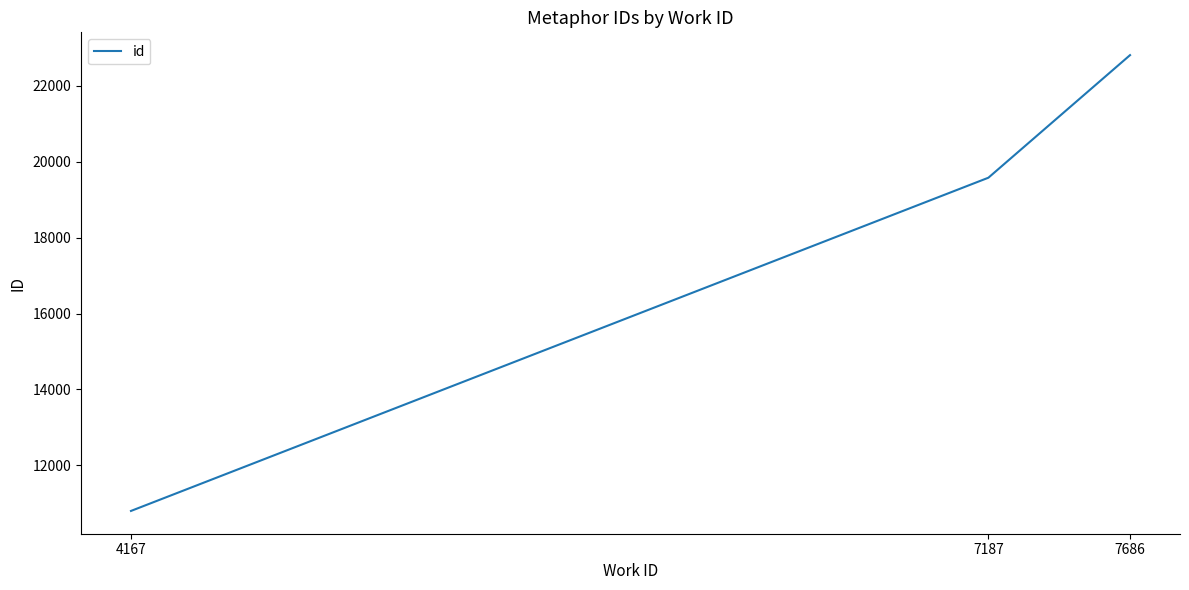

What is the sum of the values at 4167 and 7187?

30378